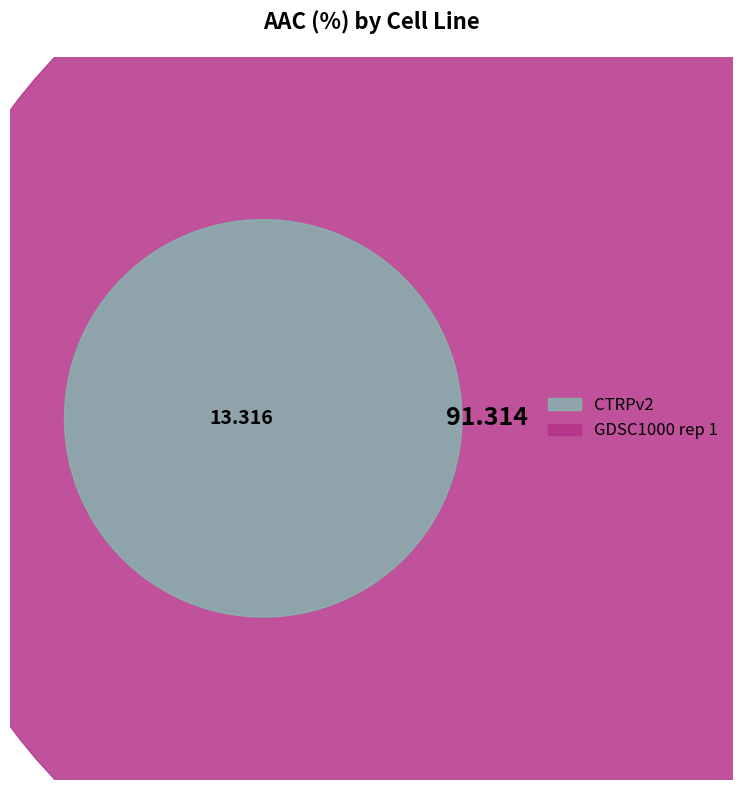

Which category has the biggest portion of the pie?

GDSC1000 rep 1